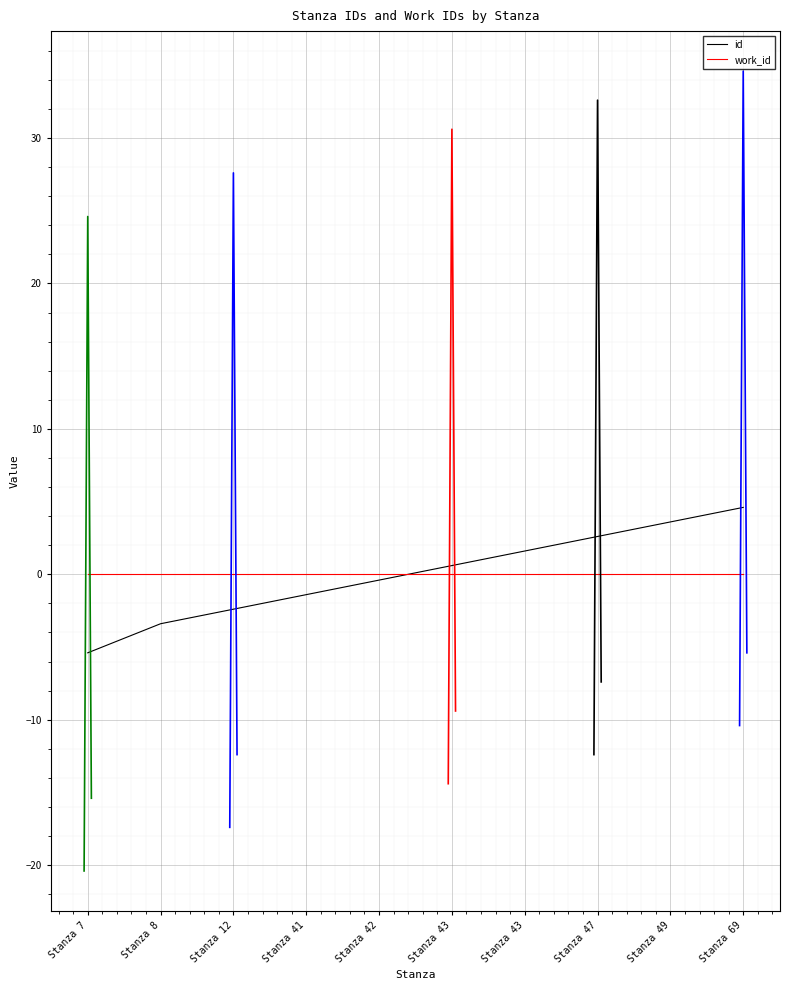

Rank the categories by value from highest to lowest.

Stanza 69, Stanza 49, Stanza 47, Stanza 43, Stanza 43, Stanza 42, Stanza 41, Stanza 12, Stanza 8, Stanza 7